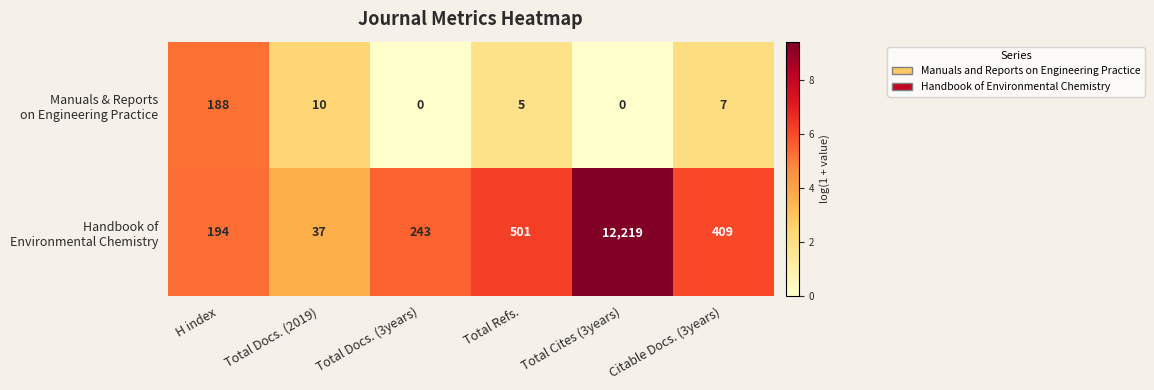

What is the difference between the highest and lowest values at Total Refs.?

496